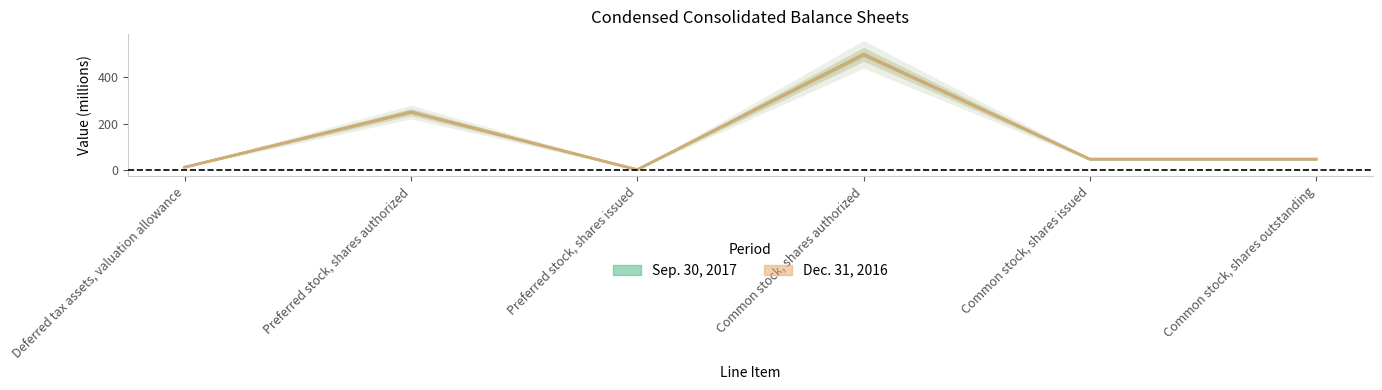

True or false: Sep. 30, 2017 has more than 1 points higher than both neighbors.

True